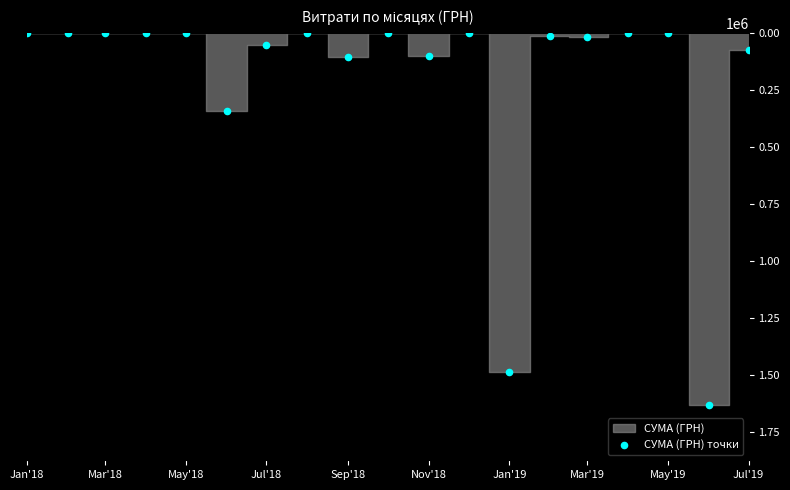

What Y value in the scatter plot is closest to 815026?

340496.0